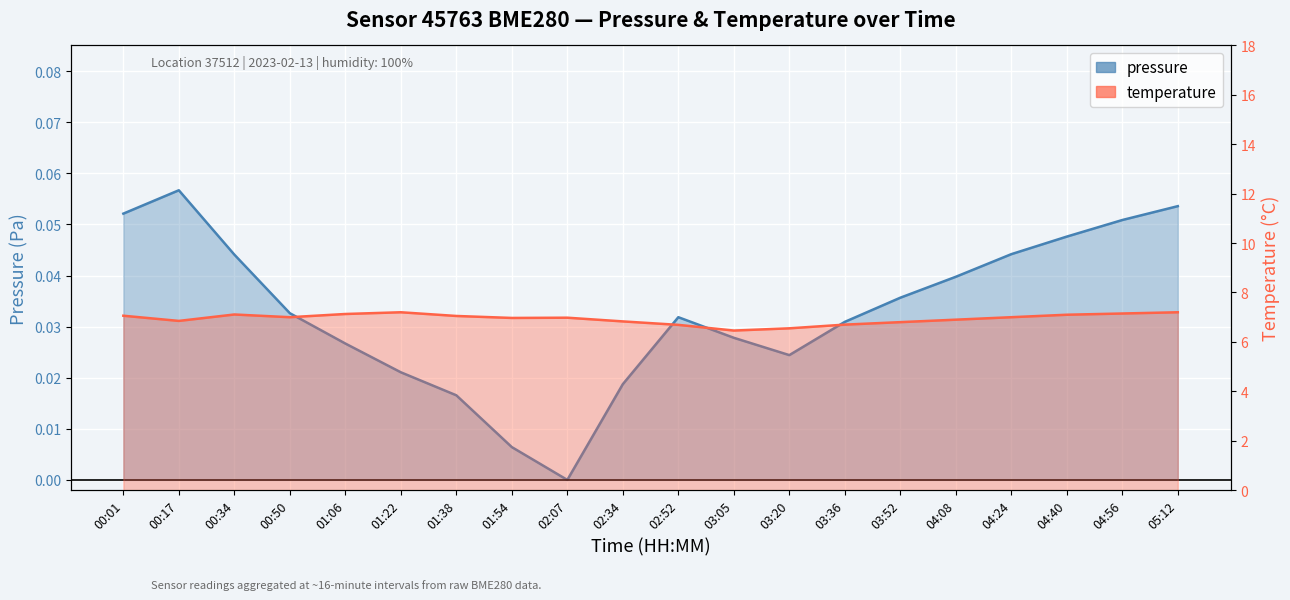

Reading left to right, extract all data points from this chart.

pressure: 00:01=0.1	00:17=0.1	00:34=0.0	00:50=0.0	01:06=0.0	01:22=0.0	01:38=0.0	01:54=0.0	02:07=0.0	02:34=0.0	02:52=0.0	03:05=0.0	03:20=0.0	03:36=0.0	03:52=0.0	04:08=0.0	04:24=0.0	04:40=0.0	04:56=0.1	05:12=0.1
temperature: 00:01=7.1	00:17=6.8	00:34=7.1	00:50=7.0	01:06=7.1	01:22=7.2	01:38=7.0	01:54=7.0	02:07=7.0	02:34=6.8	02:52=6.7	03:05=6.5	03:20=6.5	03:36=6.7	03:52=6.8	04:08=6.9	04:24=7.0	04:40=7.1	04:56=7.2	05:12=7.2